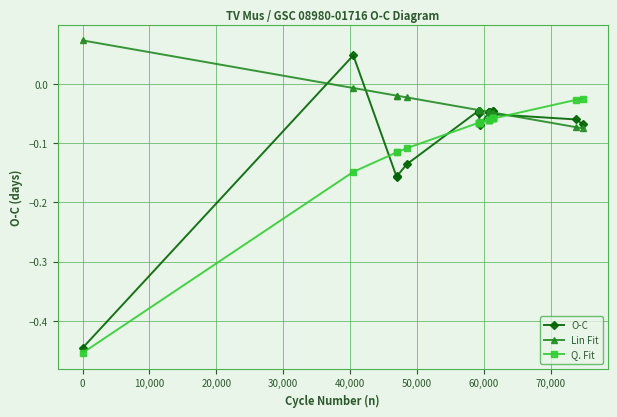

What is the smallest value displayed?

-0.5